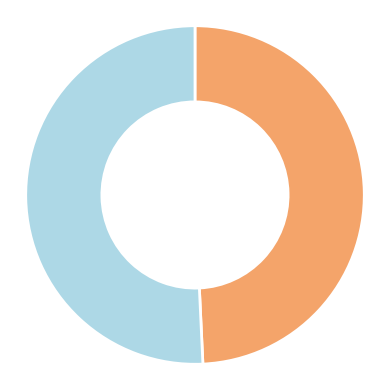

Is there a majority slice in this chart?

Yes